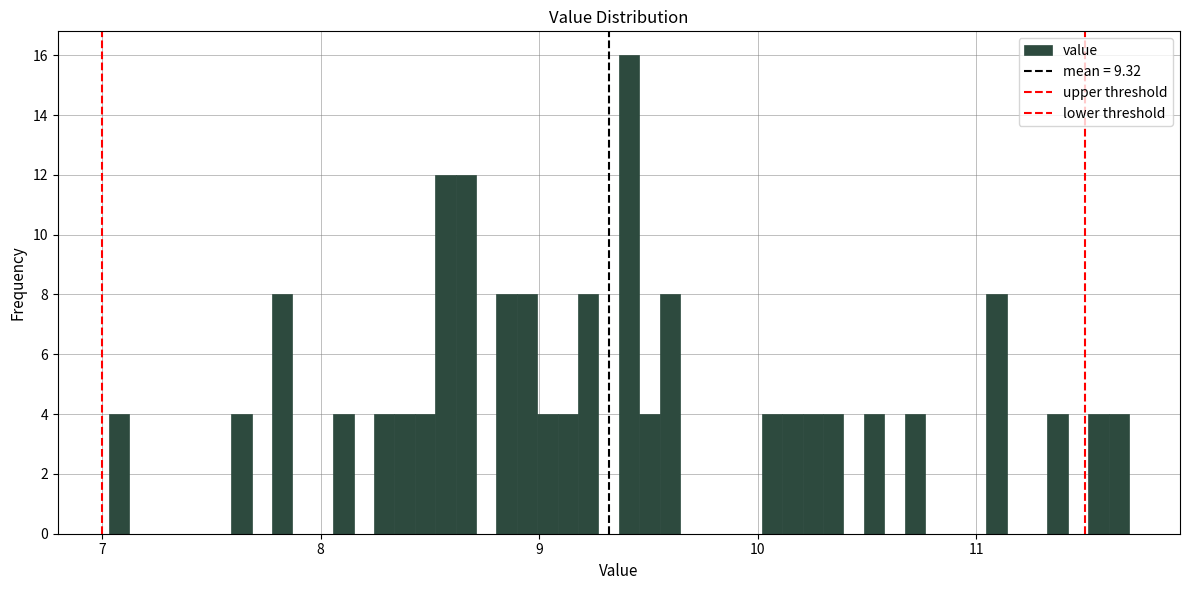

Read against the x-axis, roughly where is the centre of the tallest bar?

9.4